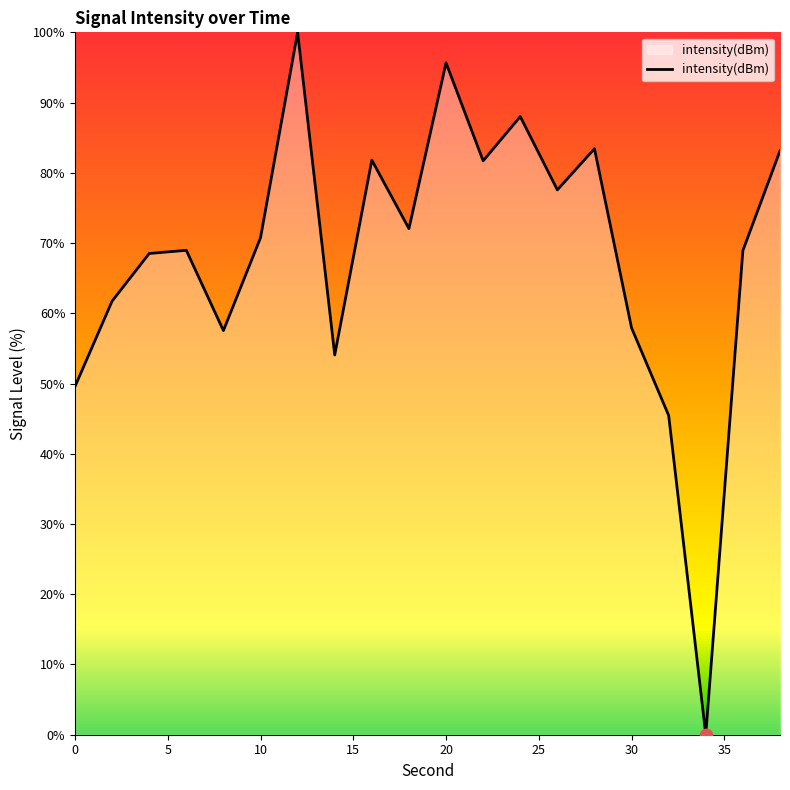

What is the difference between the maximum and minimum values?

100.0